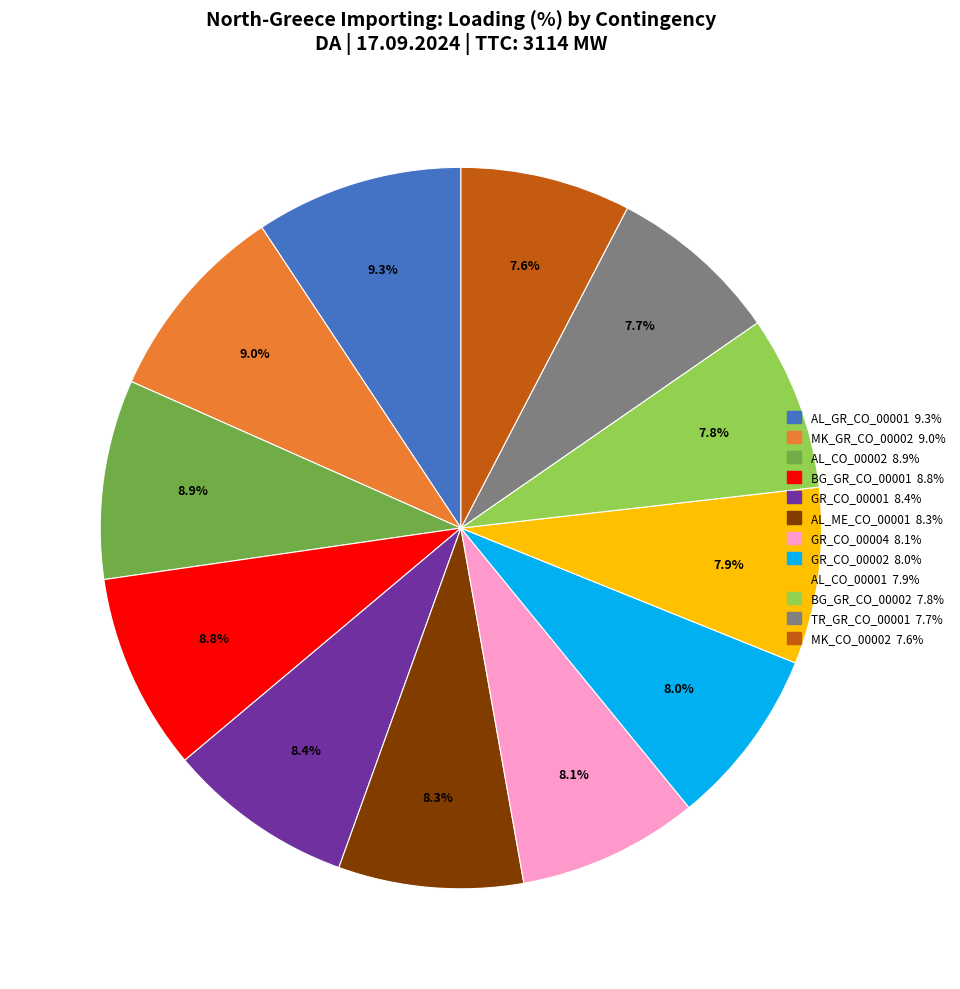

To the nearest percent, what is the combined percentage of BG_GR_CO_00002 and AL_ME_CO_00001?

16%